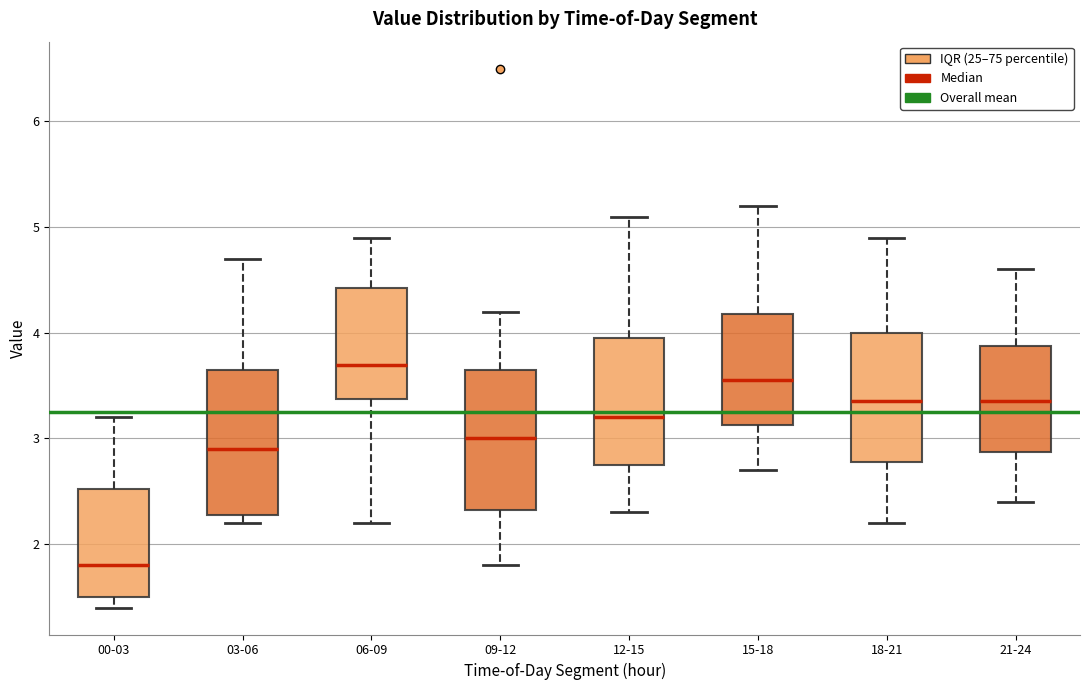

Reading left to right, transcribe this box plot: for each box, give where its median line is, the range the box spans, and where its two whiskers end, as read against the y-axis. The values are not printed on the chart, so give them approximately, as read against the axis.

00-03: median 1.8, box 1.5 to 2.5, whiskers 1.4 to 3.2
03-06: median 2.9, box 2.3 to 3.7, whiskers 2.2 to 4.7
06-09: median 3.7, box 3.4 to 4.4, whiskers 2.2 to 4.9
09-12: median 3.0, box 2.3 to 3.7, whiskers 1.8 to 4.2
12-15: median 3.2, box 2.8 to 4.0, whiskers 2.3 to 5.1
15-18: median 3.6, box 3.1 to 4.2, whiskers 2.7 to 5.2
18-21: median 3.4, box 2.8 to 4.0, whiskers 2.2 to 4.9
21-24: median 3.4, box 2.9 to 3.9, whiskers 2.4 to 4.6